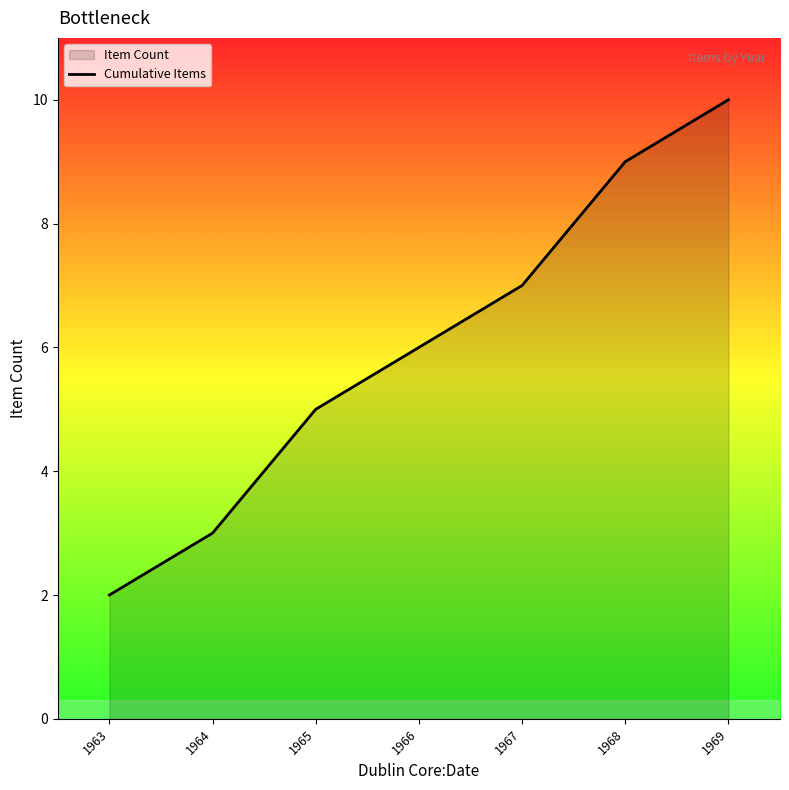

Rank the categories by value from highest to lowest.

1969, 1968, 1967, 1966, 1965, 1964, 1963